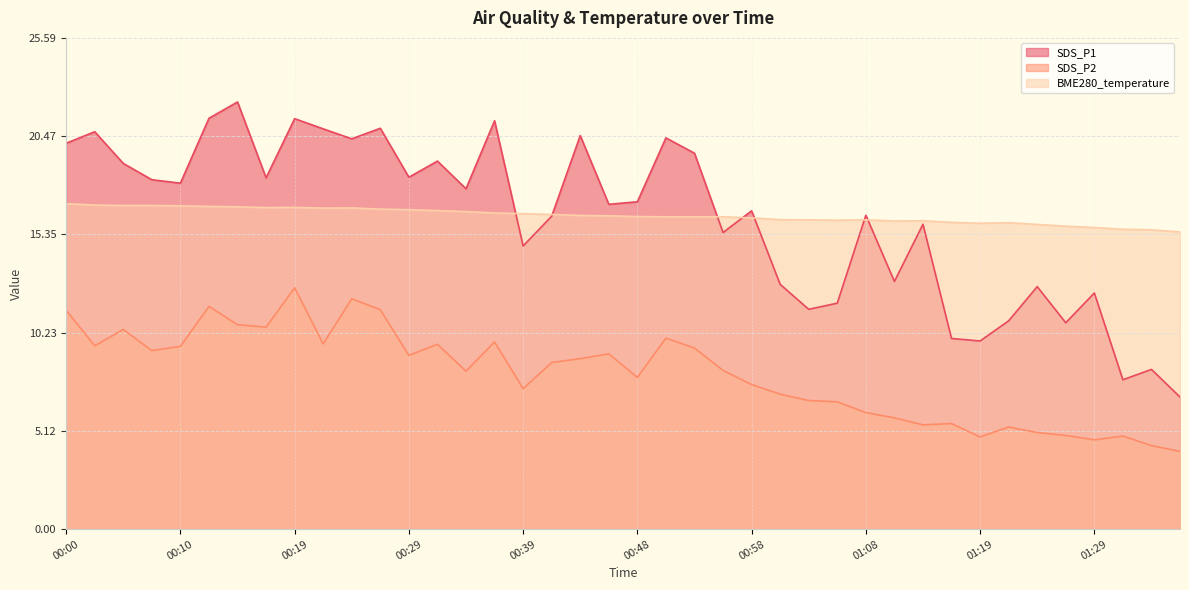

What is the label of the 39th point from the left?

01:34